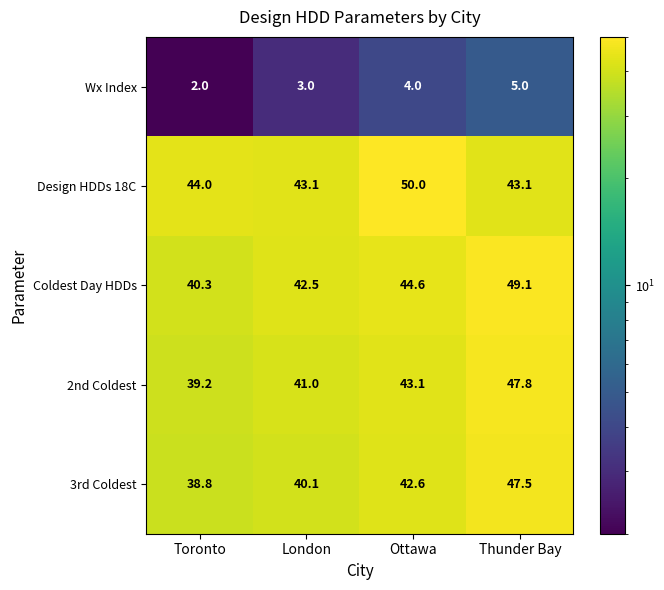

What is the spread (max minus min) of values at Toronto?

42.0